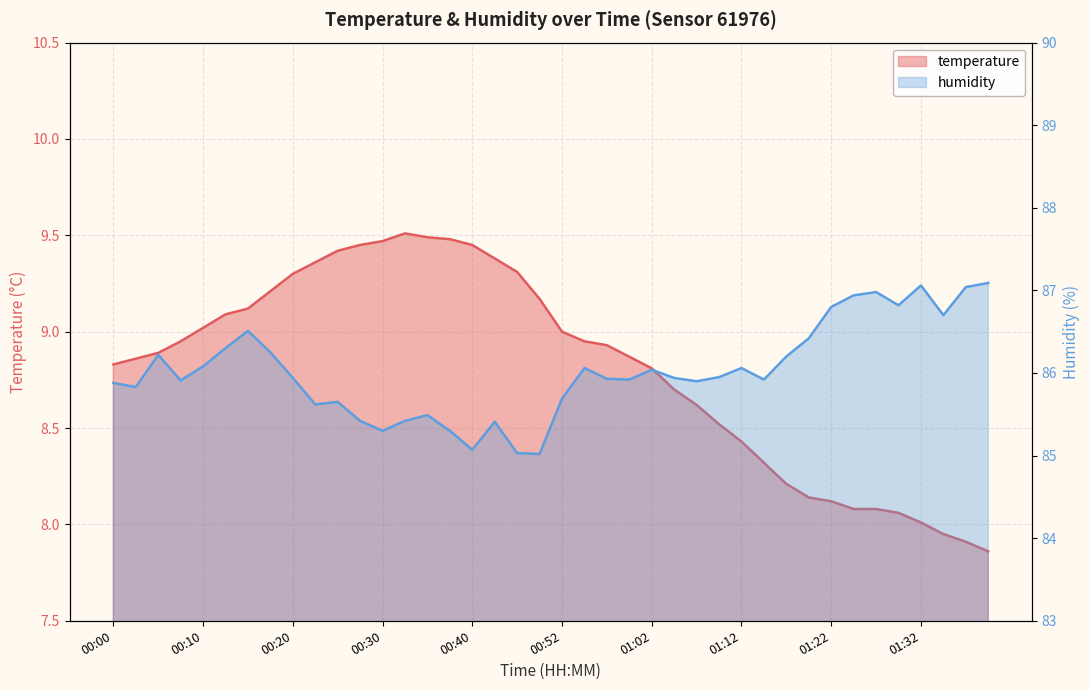

At which label is humidity closest to 86?

01:02